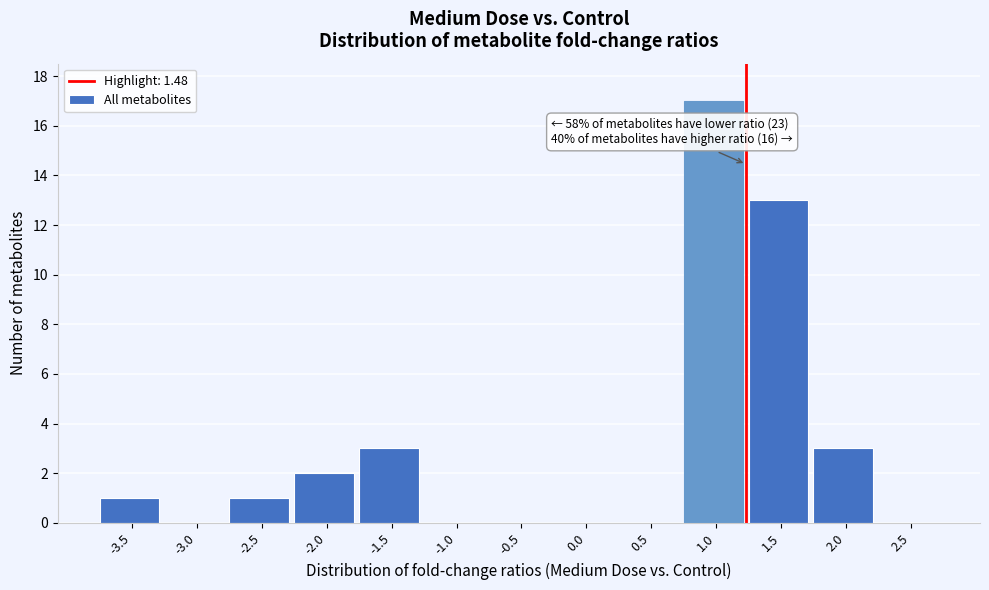

Reading right to left, transcribe all the data shown in this chart.

2.5=0	2.0=3	1.5=13	1.0=17	0.5=0	0.0=0	-0.5=0	-1.0=0	-1.5=3	-2.0=2	-2.5=1	-3.0=0	-3.5=1